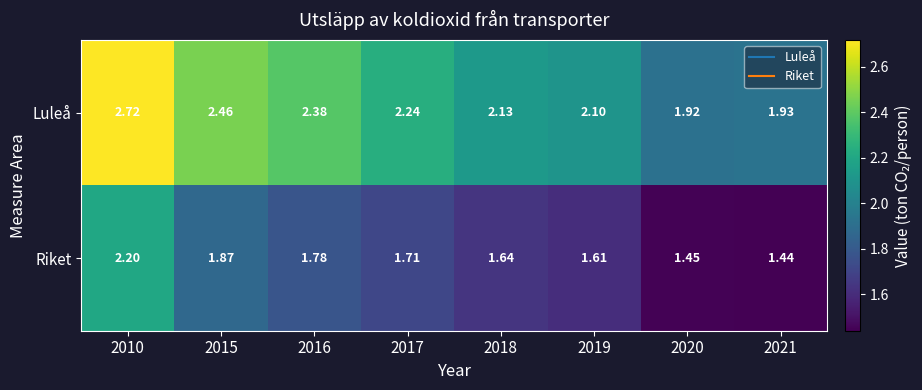

Is the value of Luleå at 2010 greater than the value of Riket at 2018?

Yes